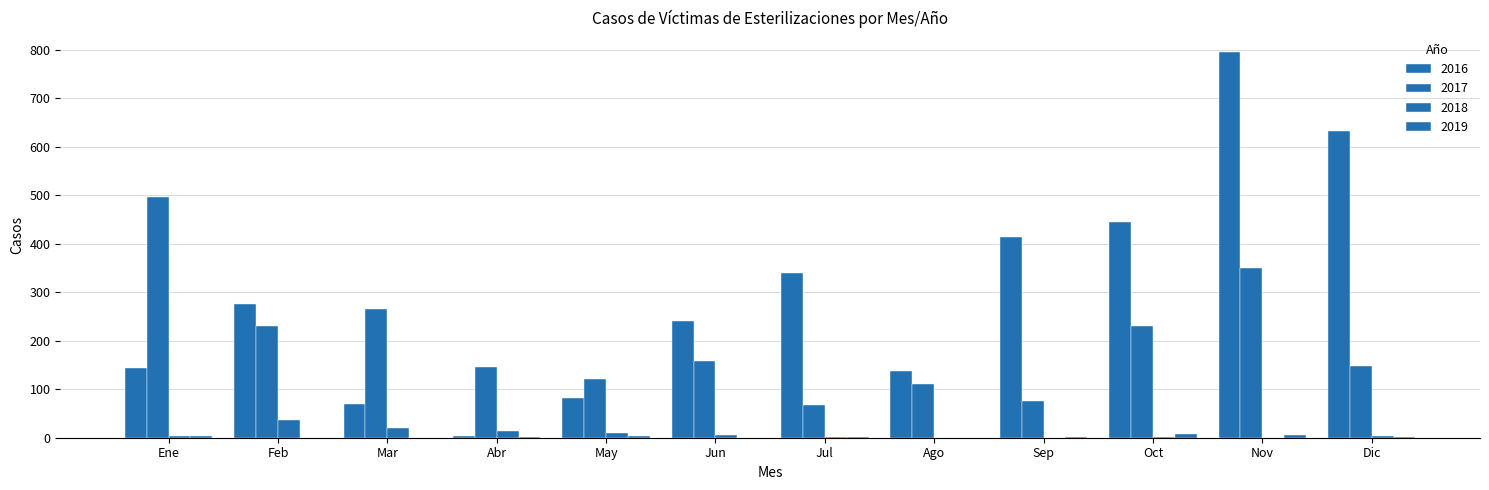

Are the bars grouped side by side (vs. stacked)?

Yes